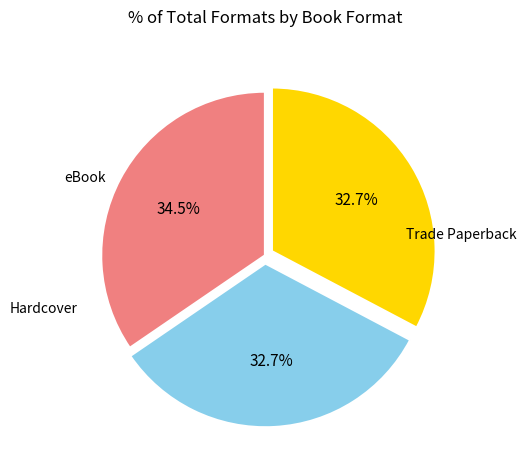

Is there any slice that represents more than half of the pie?

No